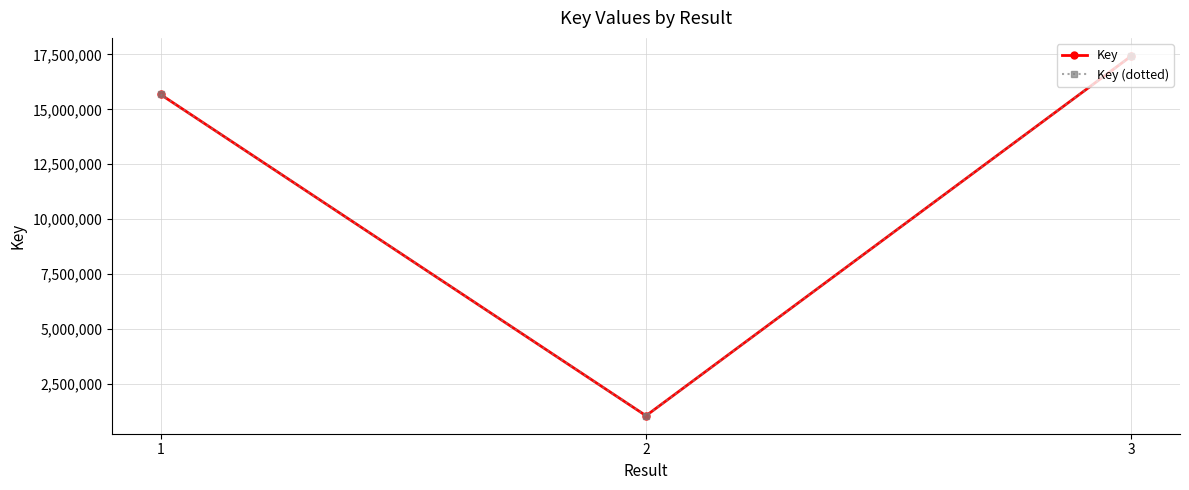

Is this an area chart (filled region under the line)?

No